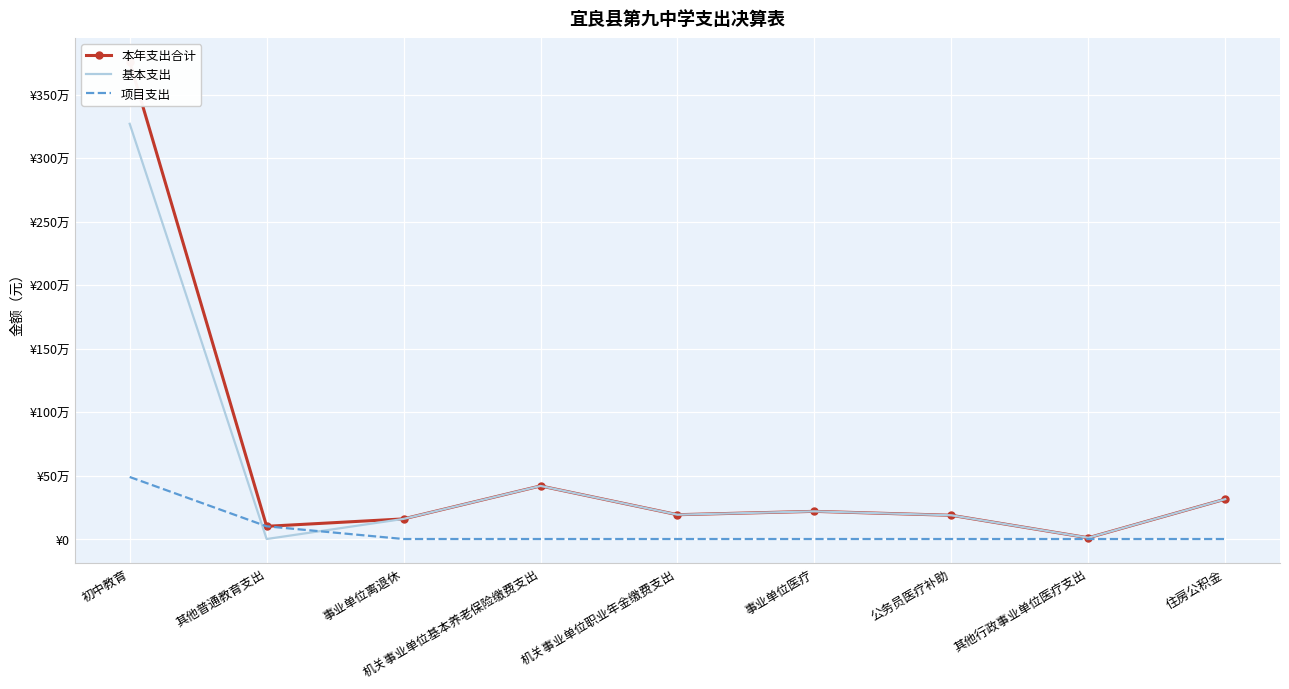

True or false: 基本支出 has more than 0 interior local peaks.

True